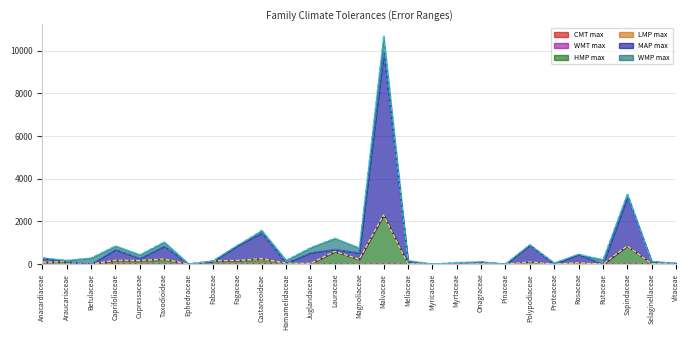

True or false: MAP max and HMP max cross at least once.

False